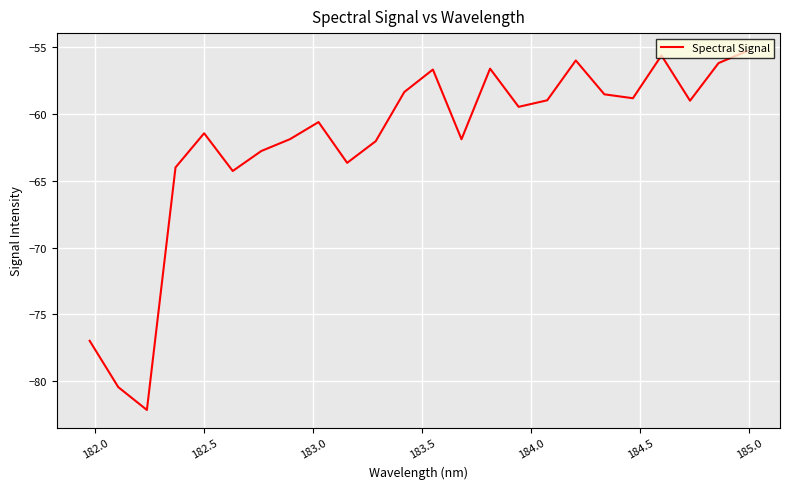

How many lines are shown in the chart?

1